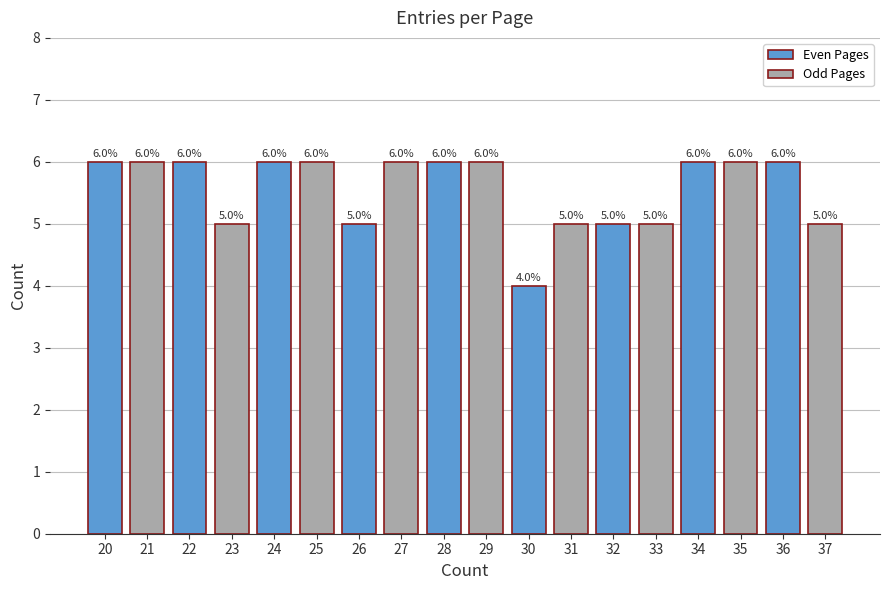

Which label corresponds to the smallest value in the chart?

30